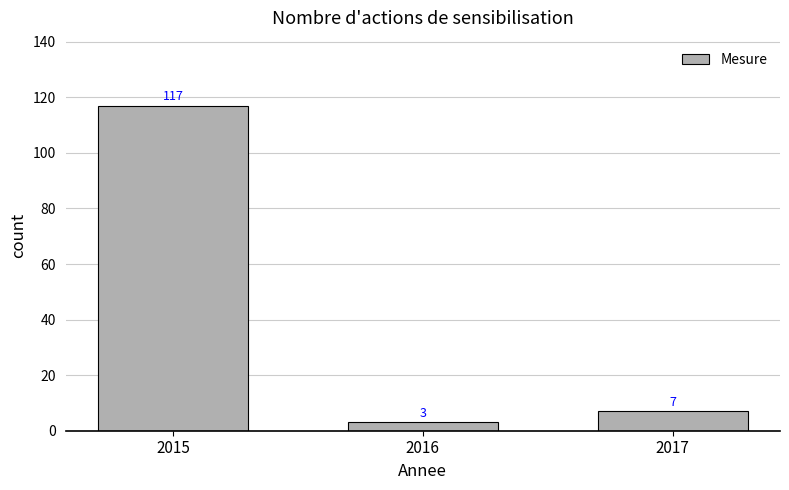

List the labels in order of value, smallest first.

2016, 2017, 2015